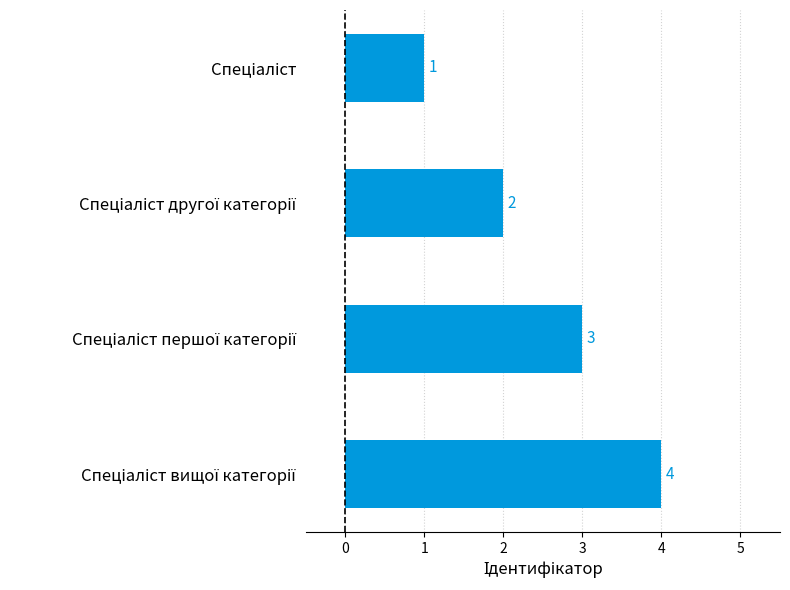

What is the value of the 3rd bar from the top?

3